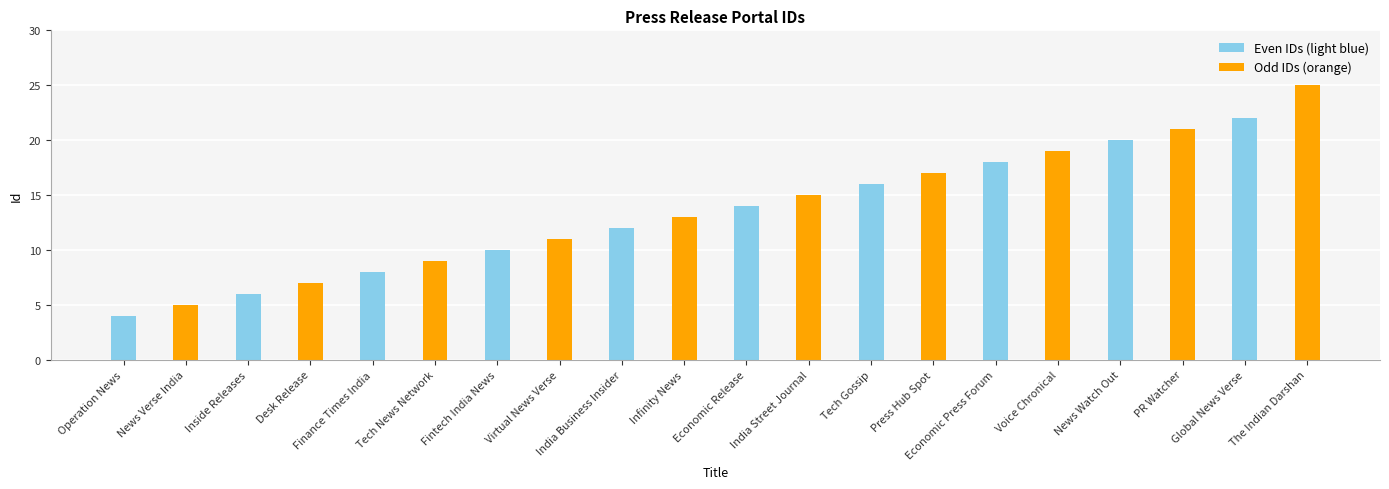

Which series has the largest total across all categories?

Odd IDs (orange)